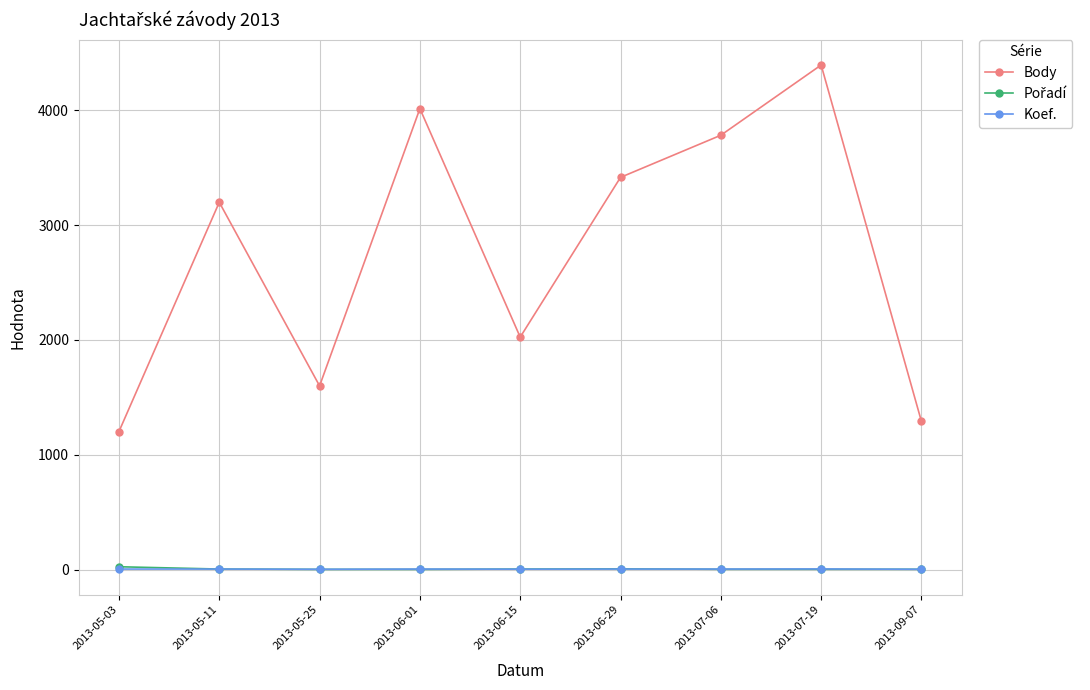

What is the maximum value shown in the chart?

4396